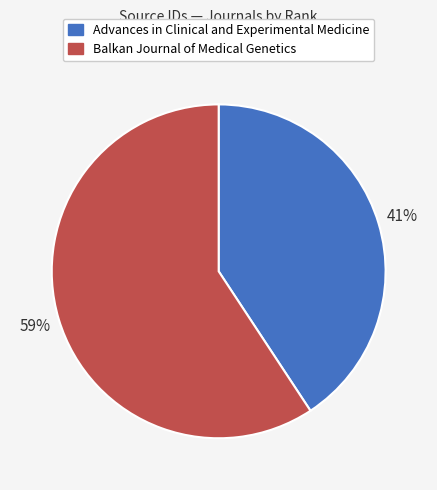

How many slices are in this pie chart?

2